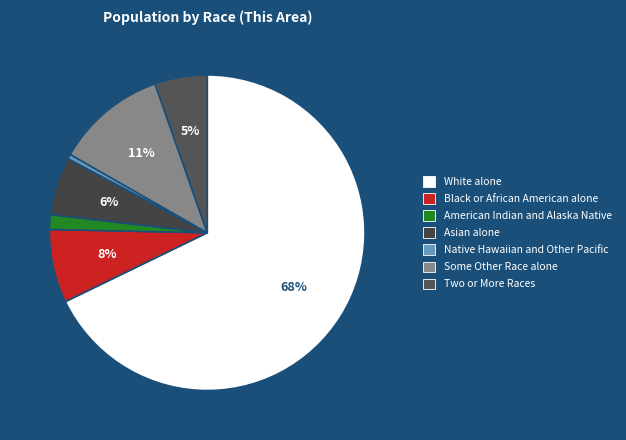

Rank the categories by value from lowest to highest.

Native Hawaiian and Other Pacific, American Indian and Alaska Native, Two or More Races, Asian alone, Black or African American alone, Some Other Race alone, White alone